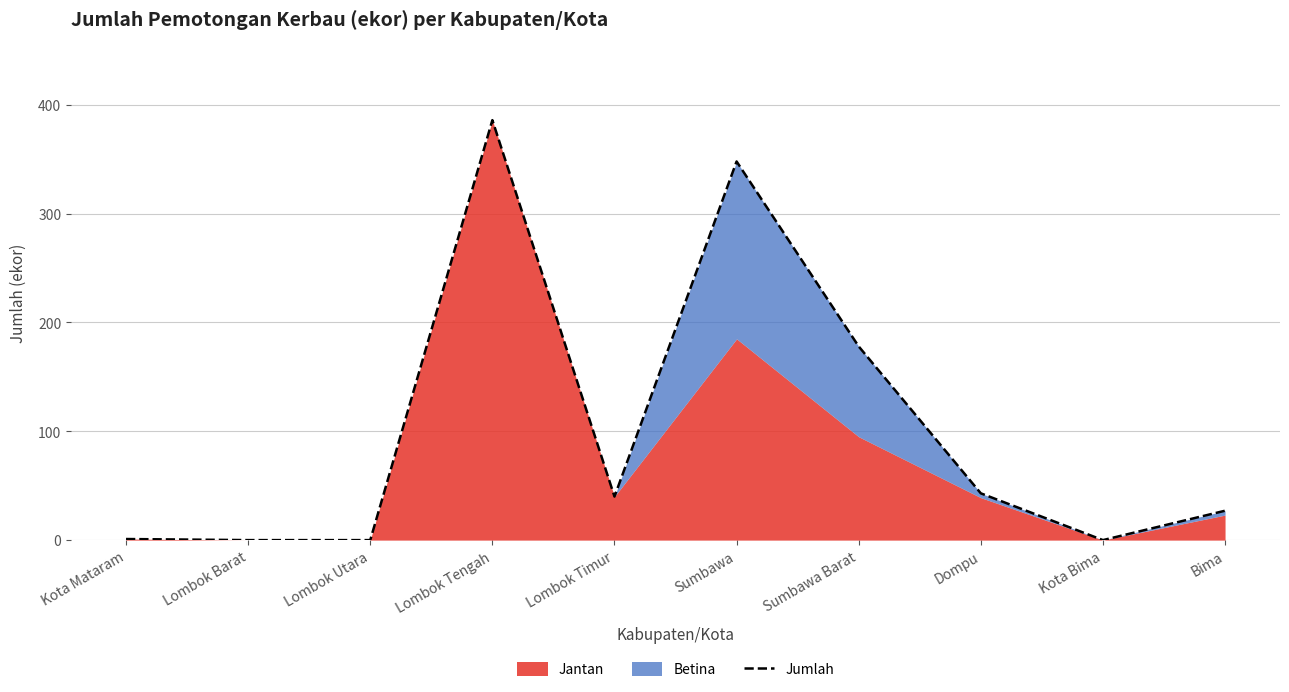

How many data points are less than 40?

5